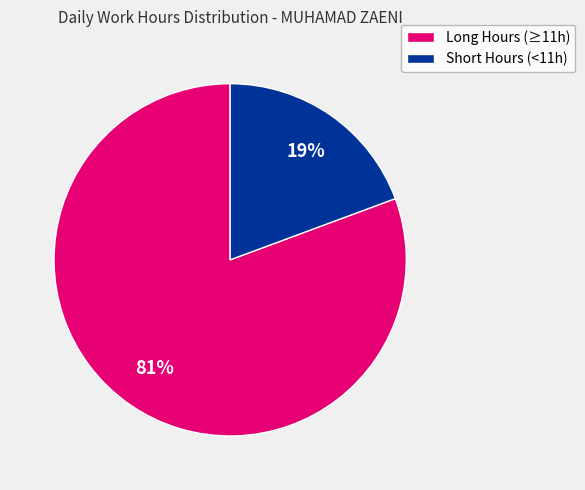

To the nearest percent, what is the average slice percentage?

50%